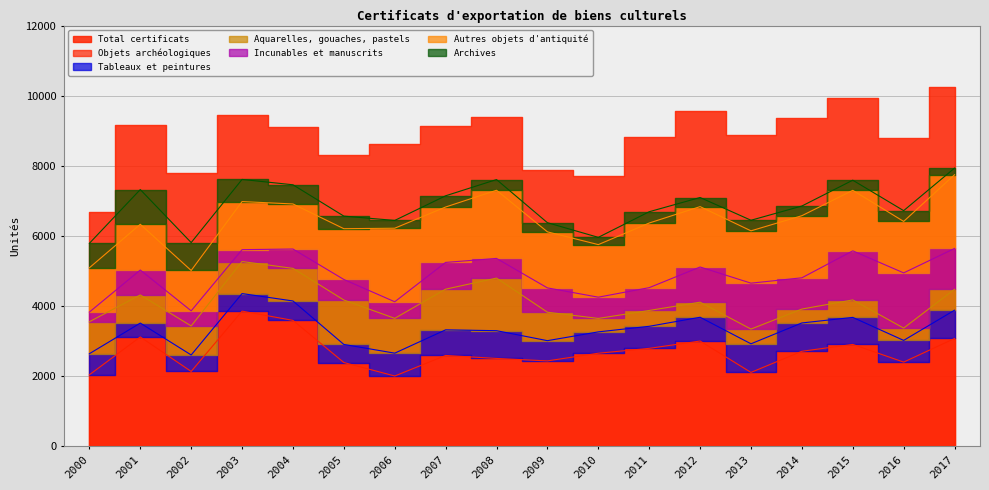

What is the value of the Archives point at the 18th from the left?

189